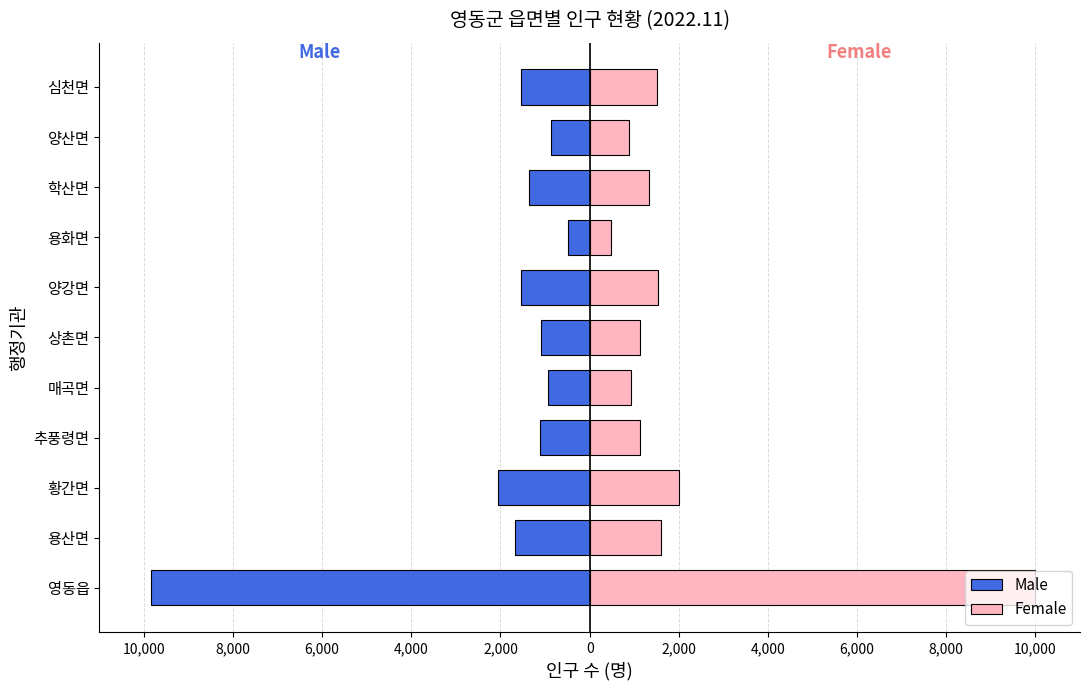

How many groups of bars are there?

11